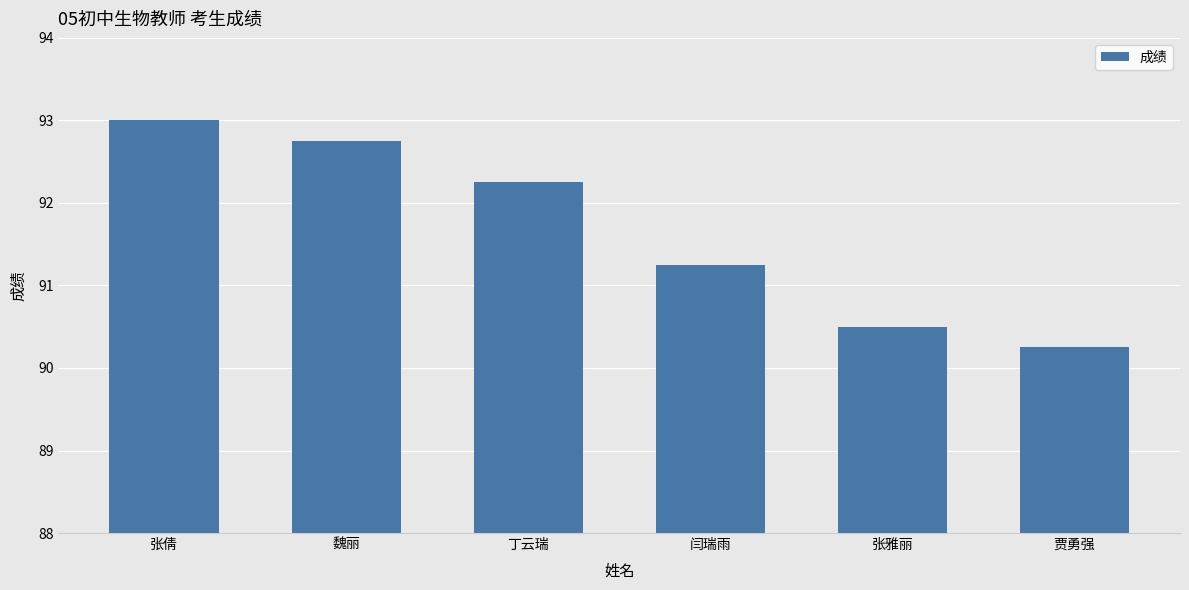

Which has a higher value, 闫瑞雨 or 魏丽?

魏丽